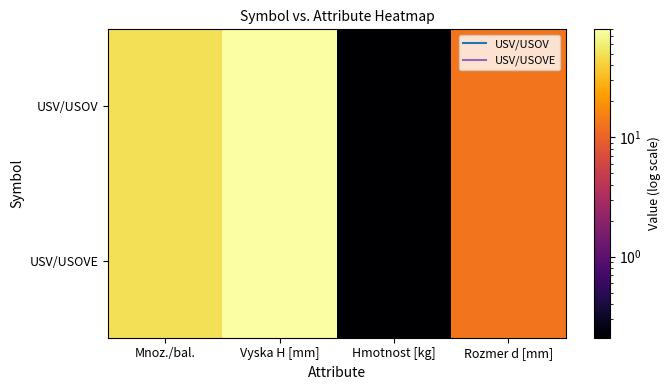

Which series changed the most between Hmotnost [kg] and Rozmer d [mm]?

USV/USOV